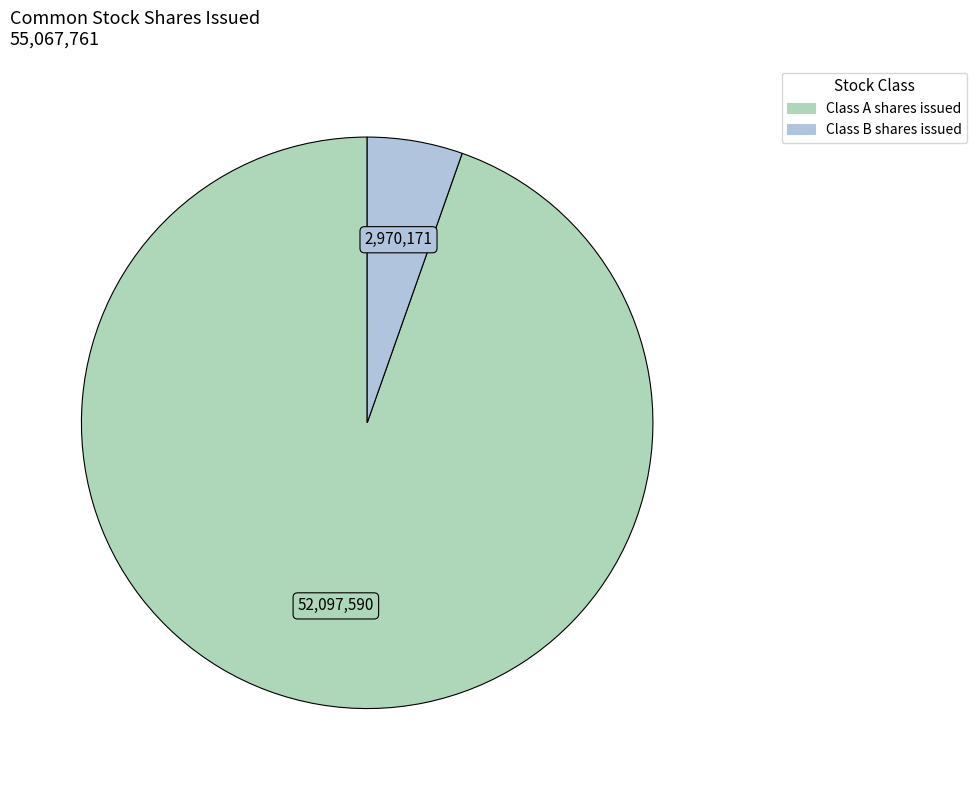

Which slice is the smallest?

Class B shares issued